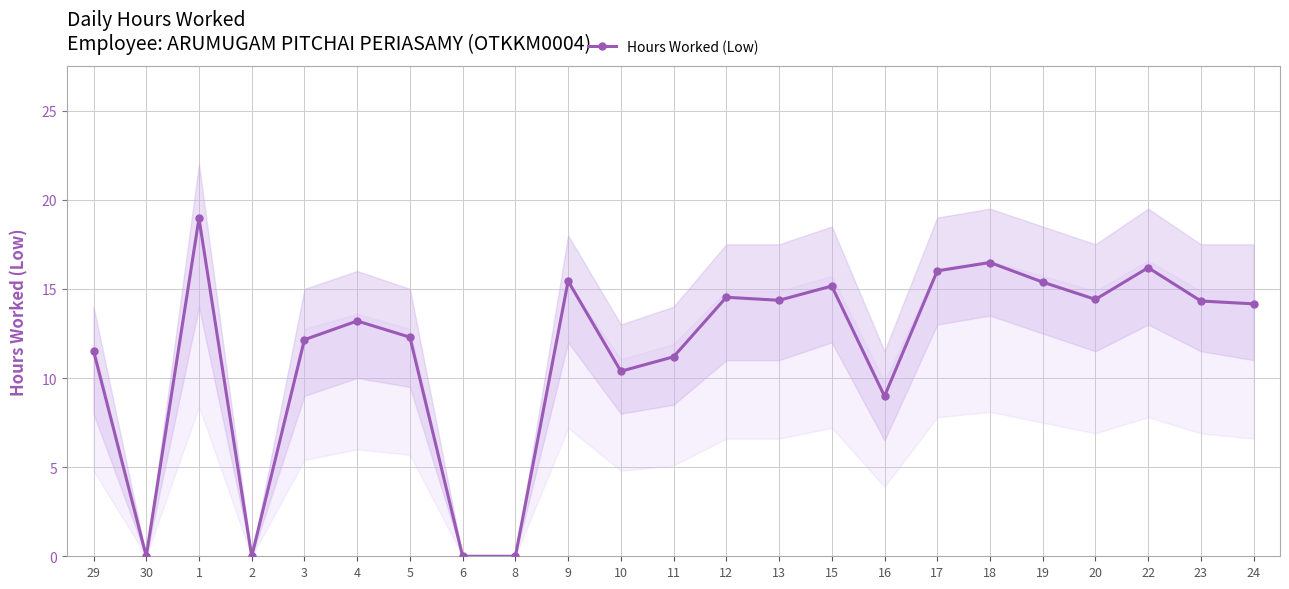

True or false: the data shows 8.1 at 4.

False